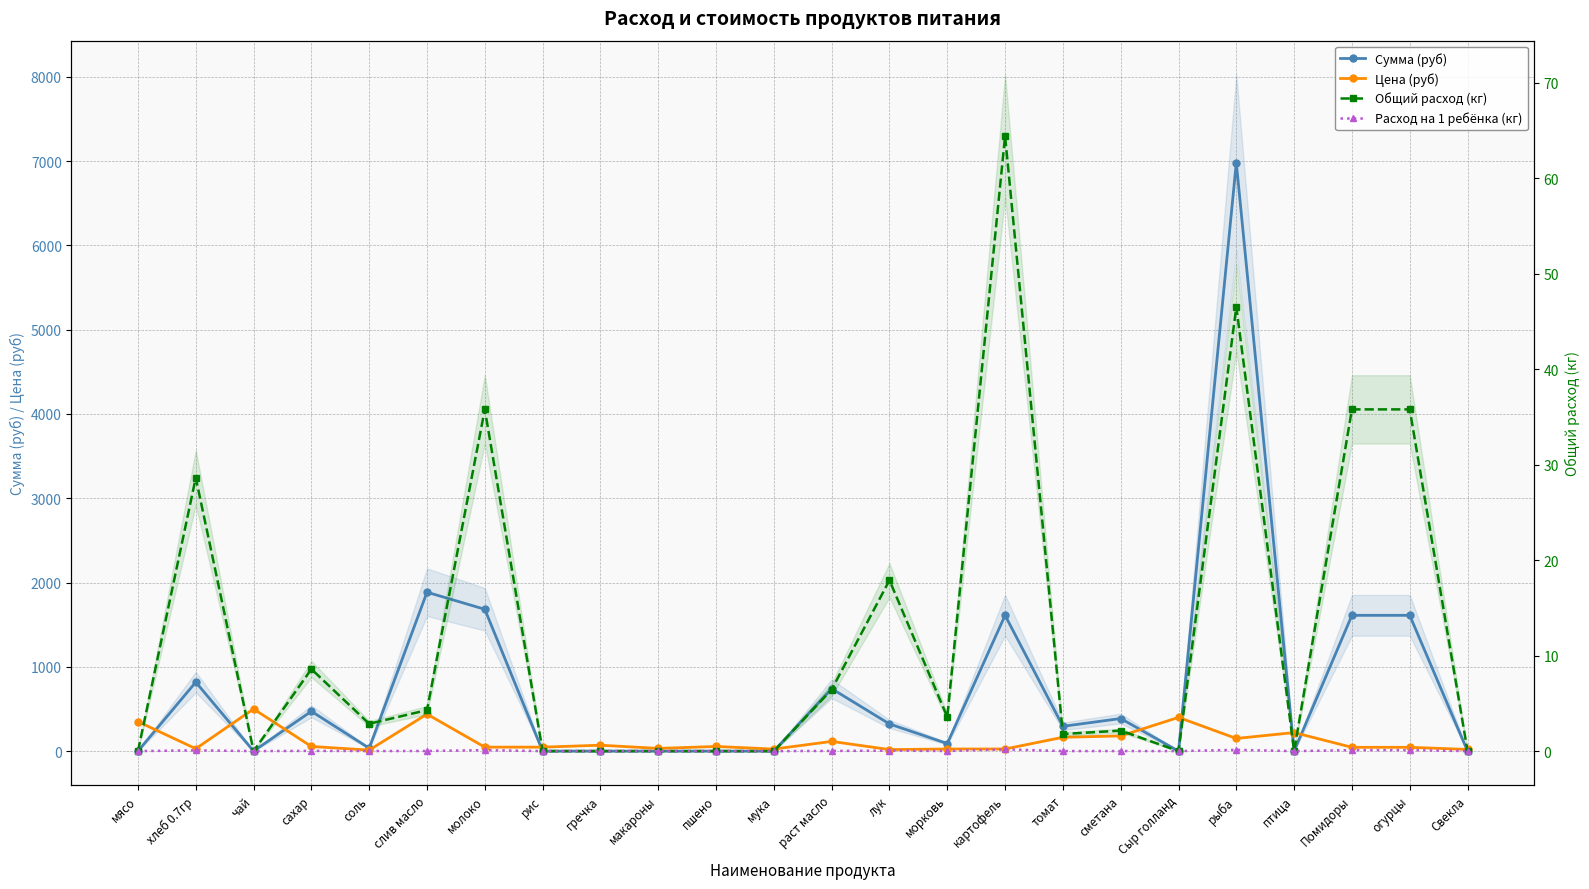

Reading right to left, transcribe all the data shown in this chart.

Сумма (руб): 0.0	1611.0	1611.0	0.0	6981.0	0.0	386.6	294.1	1611.0	89.5	322.2	741.1	0.0	0.0	0.0	0.0	0.0	1682.6	1885.5	34.4	472.6	0.0	818.2	0.0
Цена (руб): 20.0	45.0	45.0	220.0	150.0	400.0	180.0	164.3	25.0	25.0	18.0	115.0	24.0	55.0	32.0	70.0	47.0	47.0	438.9	12.0	55.0	500.0	28.6	350.0
Общий расход (кг): 0.0	35.8	35.8	0.0	46.5	0.0	2.1	1.8	64.4	3.6	17.9	6.4	0.0	0.0	0.0	0.0	0.0	35.8	4.3	2.9	8.6	0.0	28.6	0.0
Расход на 1 ребёнка (кг): 0.0	0.1	0.1	0.0	0.1	0.0	0.0	0.0	0.2	0.0	0.1	0.0	0.0	0.0	0.0	0.0	0.0	0.1	0.0	0.0	0.0	0.0	0.1	0.0